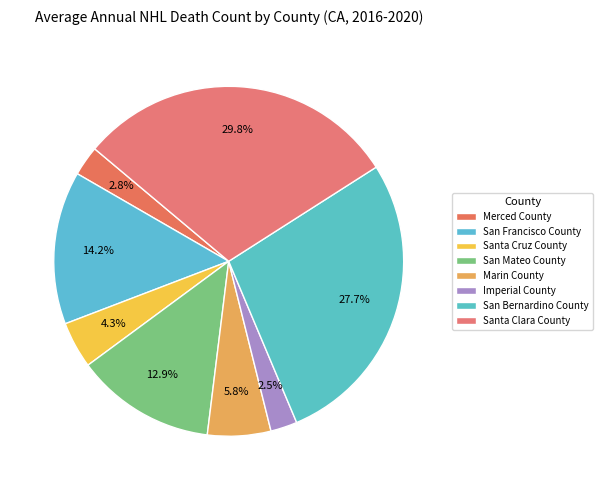

What percentage is the San Bernardino County slice, to the nearest percent?

28%